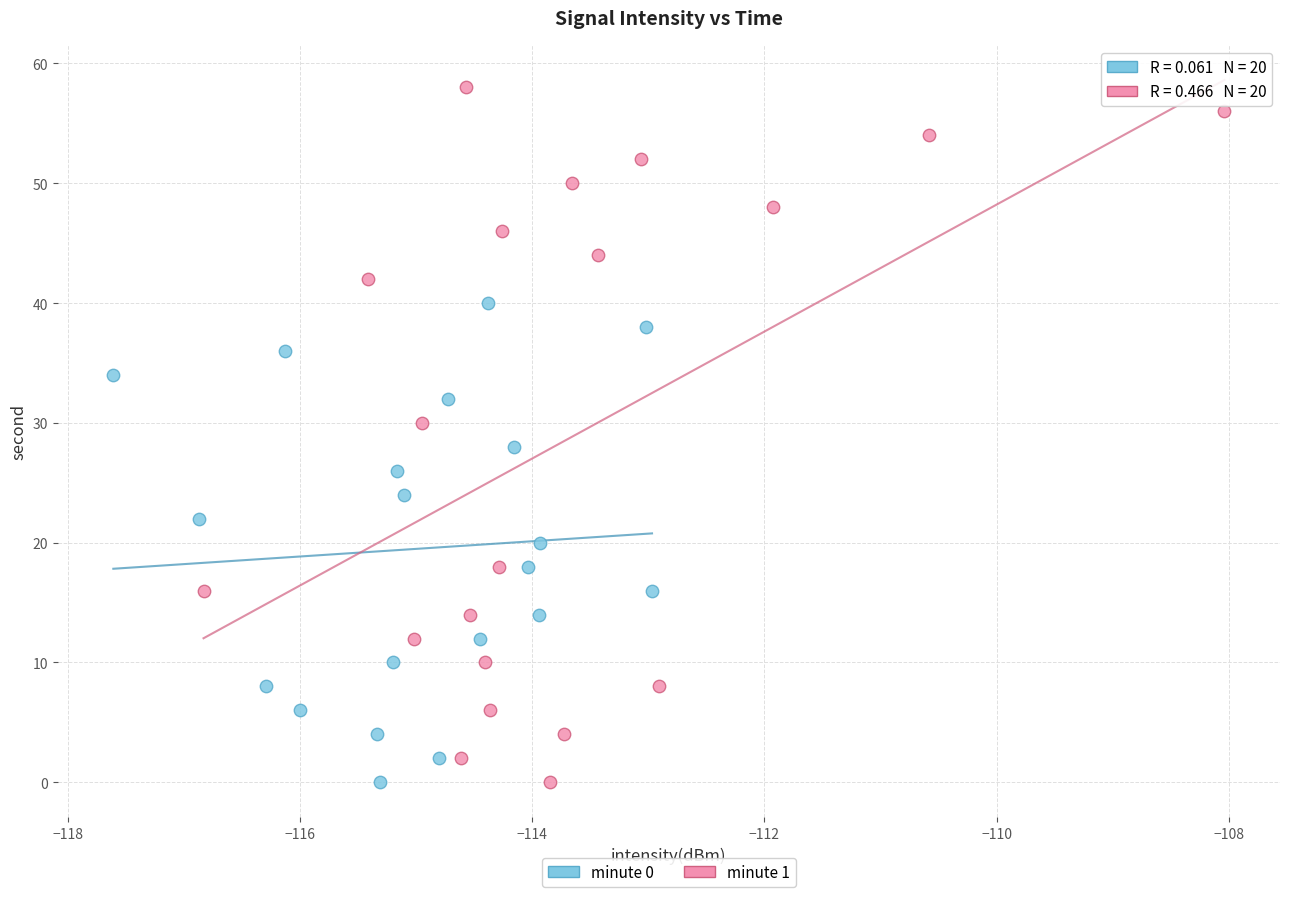

Which series has the largest Y range (max minus min)?

minute 1